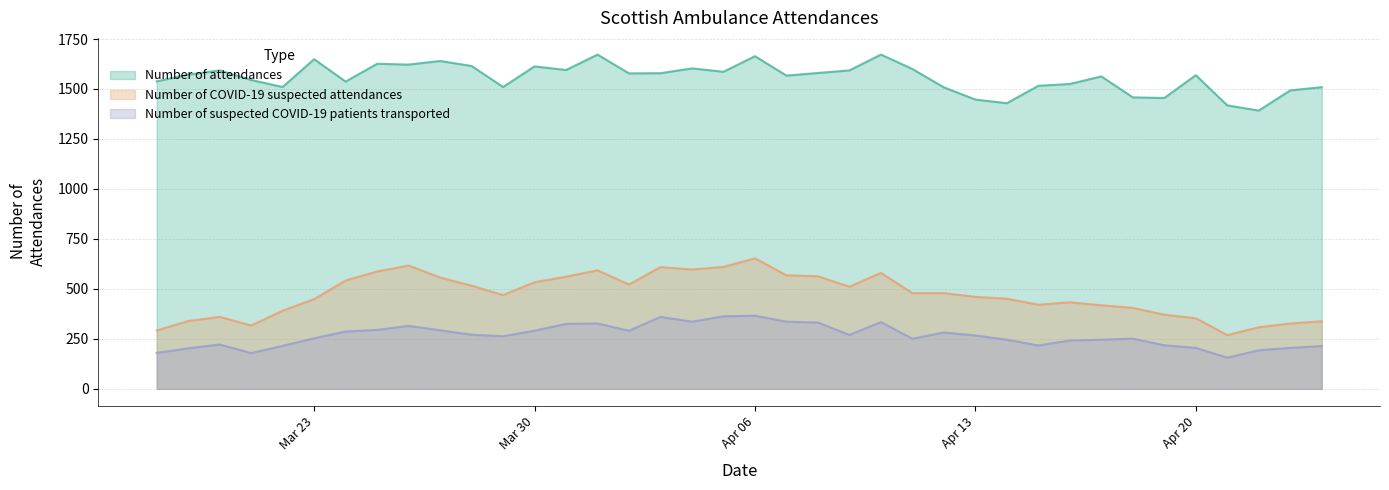

What is the label of the 7th point from the left?

2020-03-24